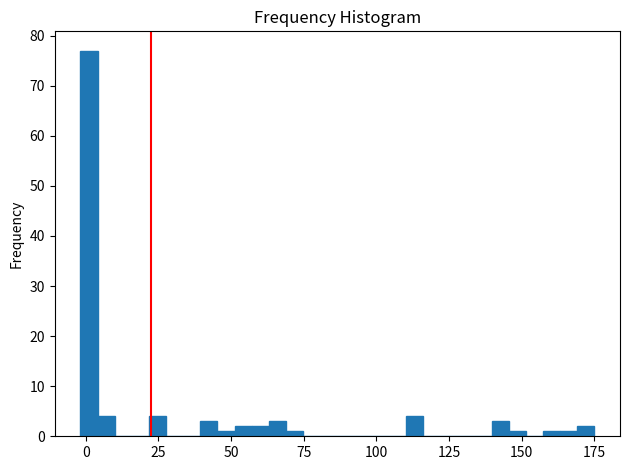

Around what value on the x-axis is the tallest bar? Give the approximate position of its centre, as read against the axis.

0